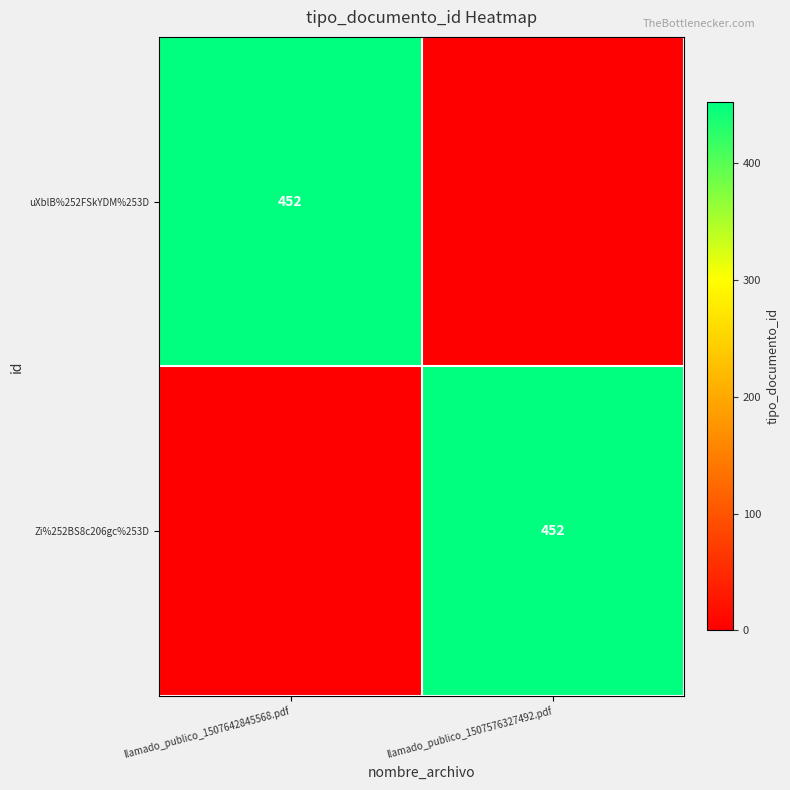

True or false: Zi%252BS8c206gc%253D has a value of 142 at llamado_publico_1507576327492.pdf.

False